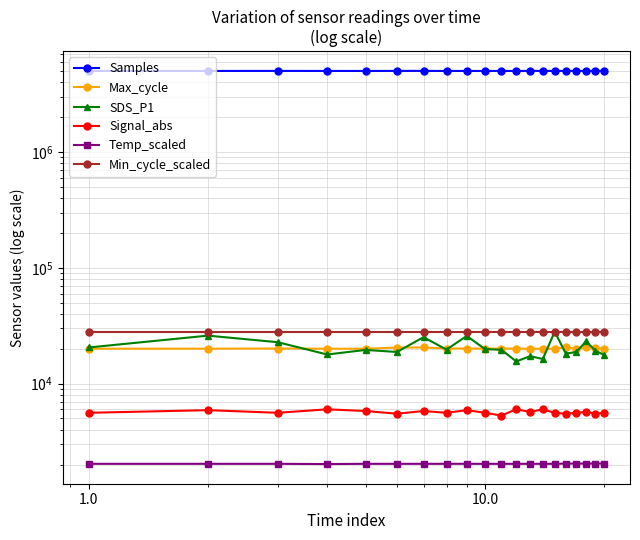

Is it true that Signal_abs equals 3567.6 at 8?

False